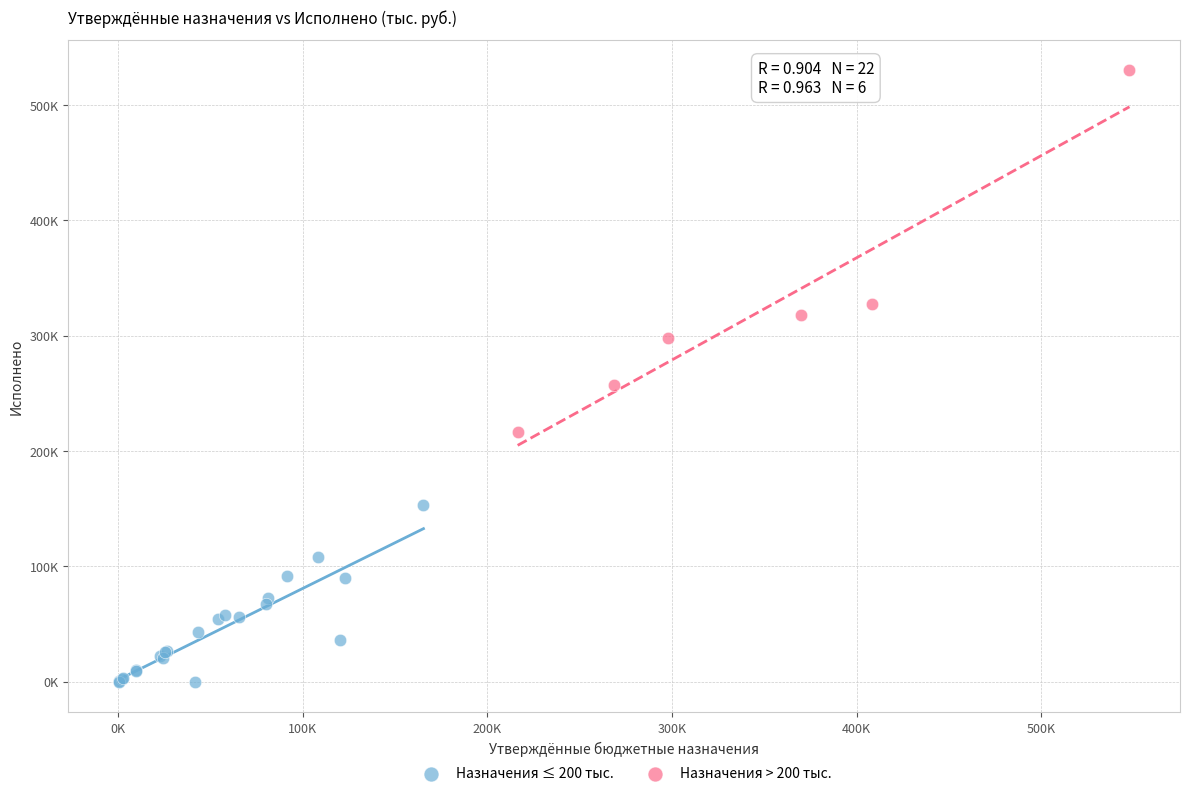

Which series has the widest spread of Y values?

Назначения > 200 тыс.